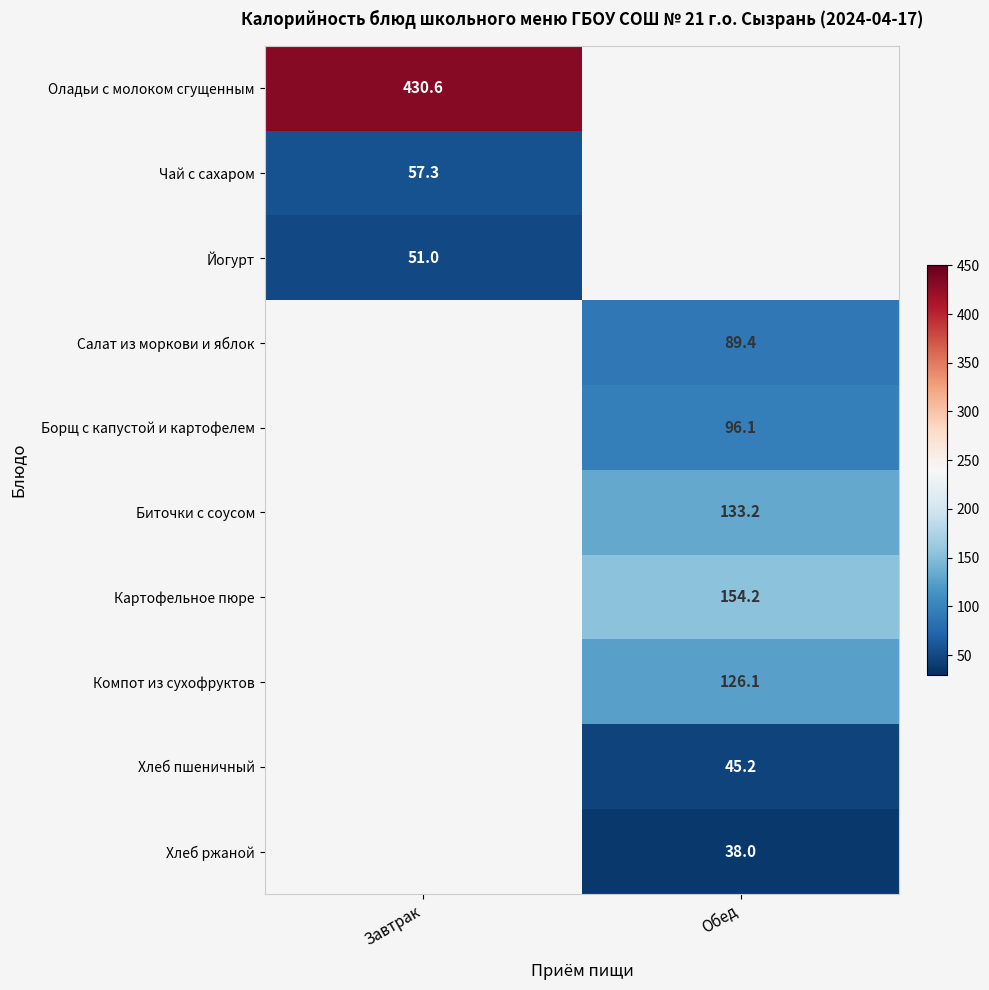

How many data points does each series have?

2